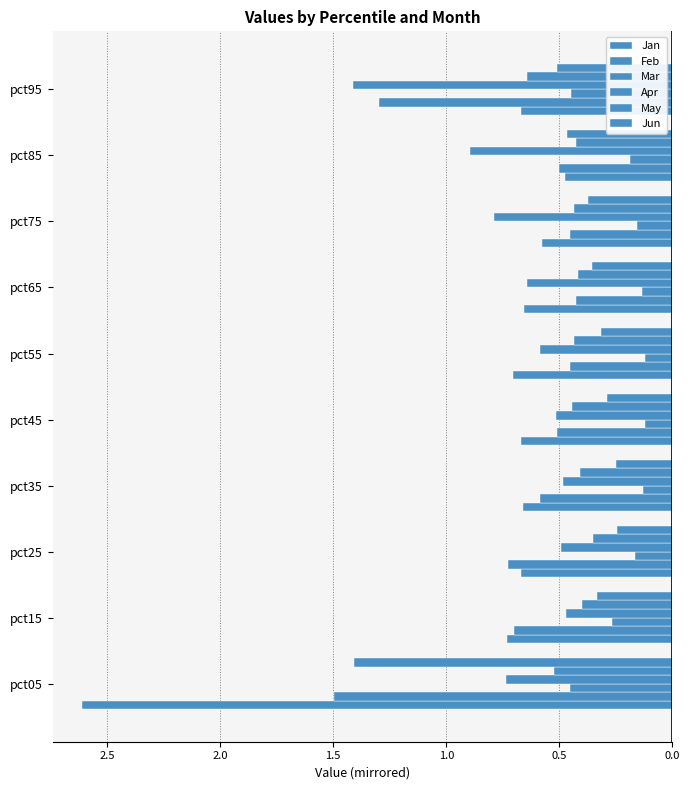

Which series has the largest total across all categories?

Mar